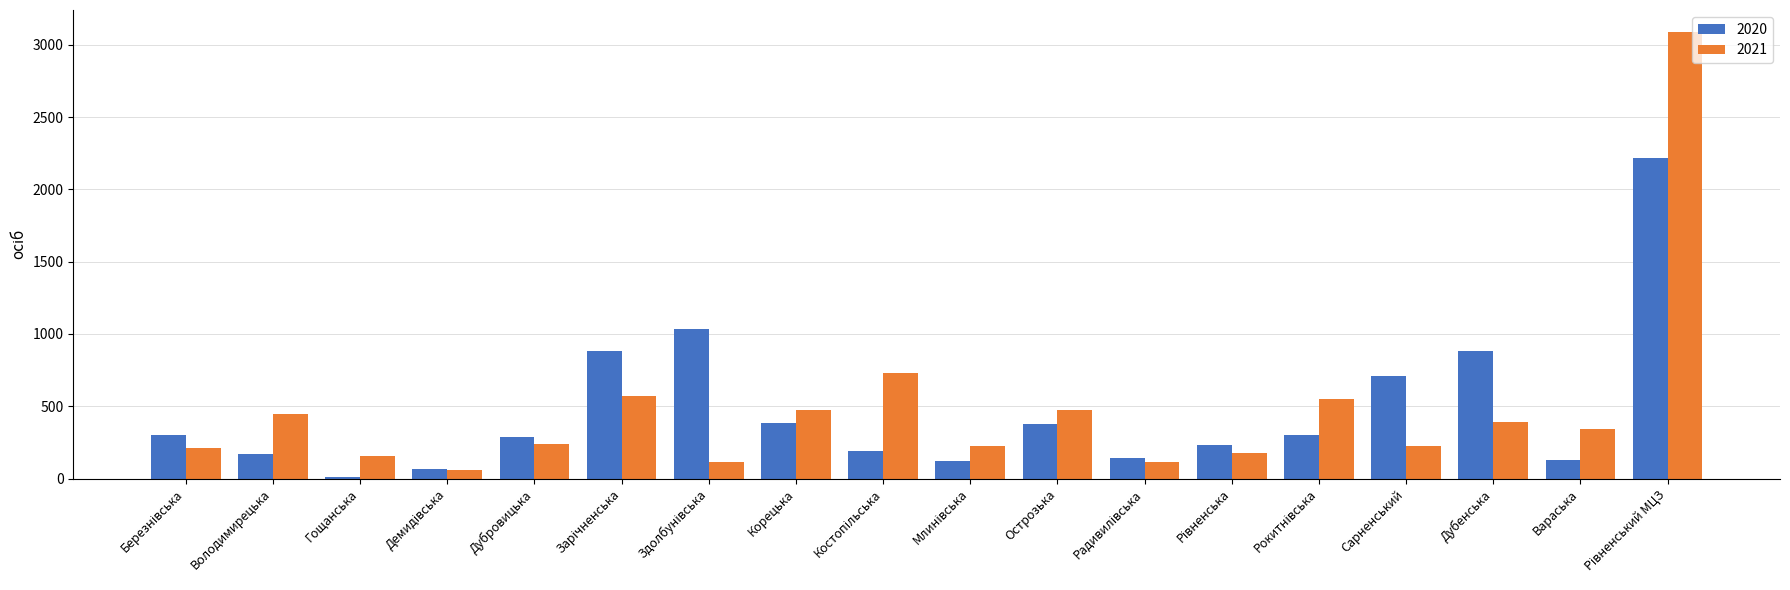

What is the sum of all 2021 values?

8598